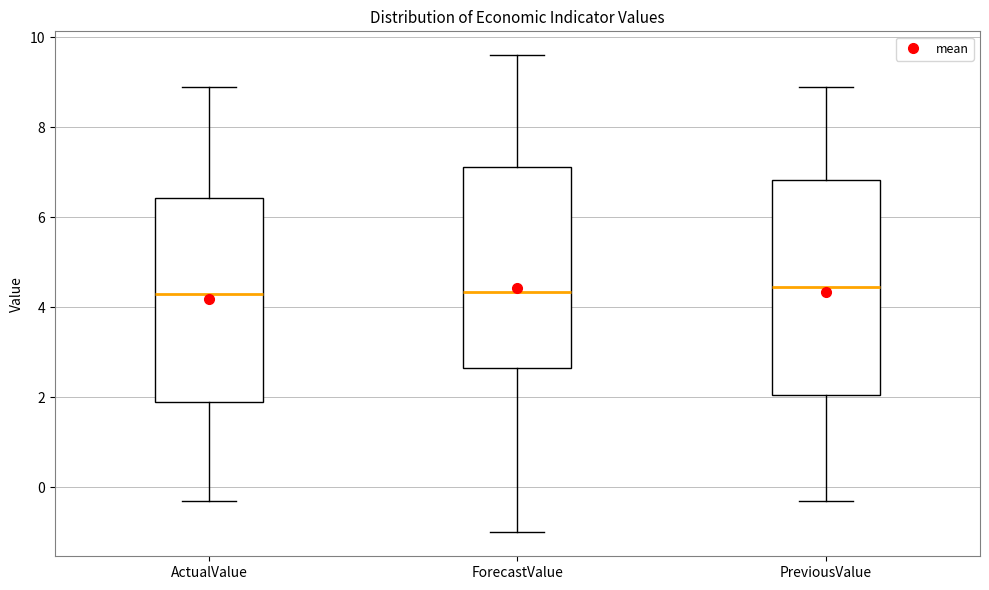

Where is the lower edge of the box for PreviousValue on the y-axis? The values are not printed on the chart, so give them approximately, as read against the axis.

2.0